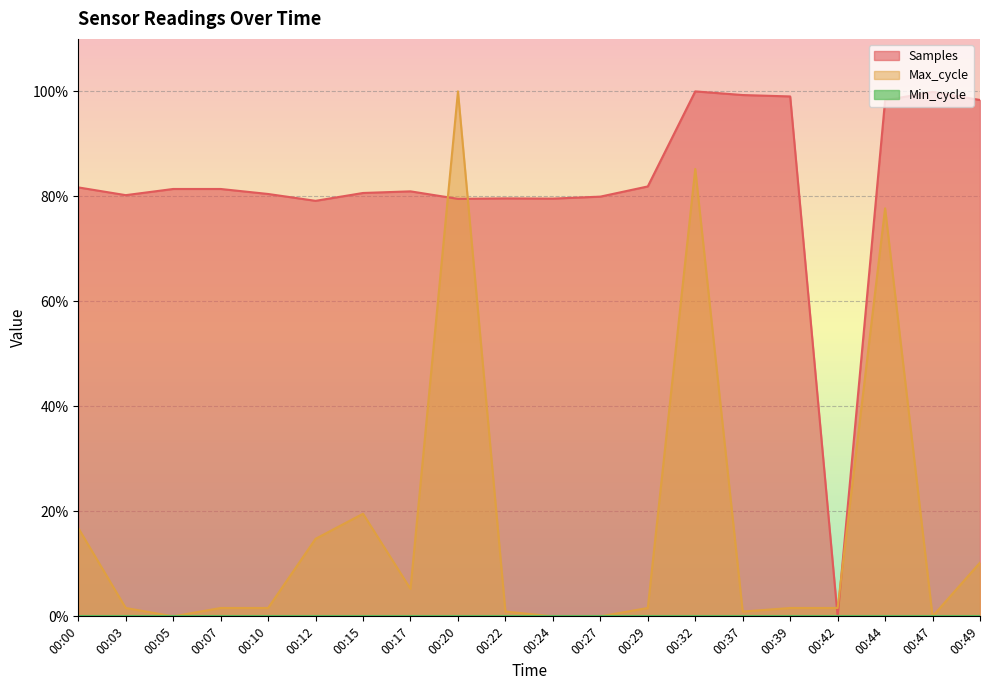

What is the difference between the highest and lowest values at 00:49?

88.1